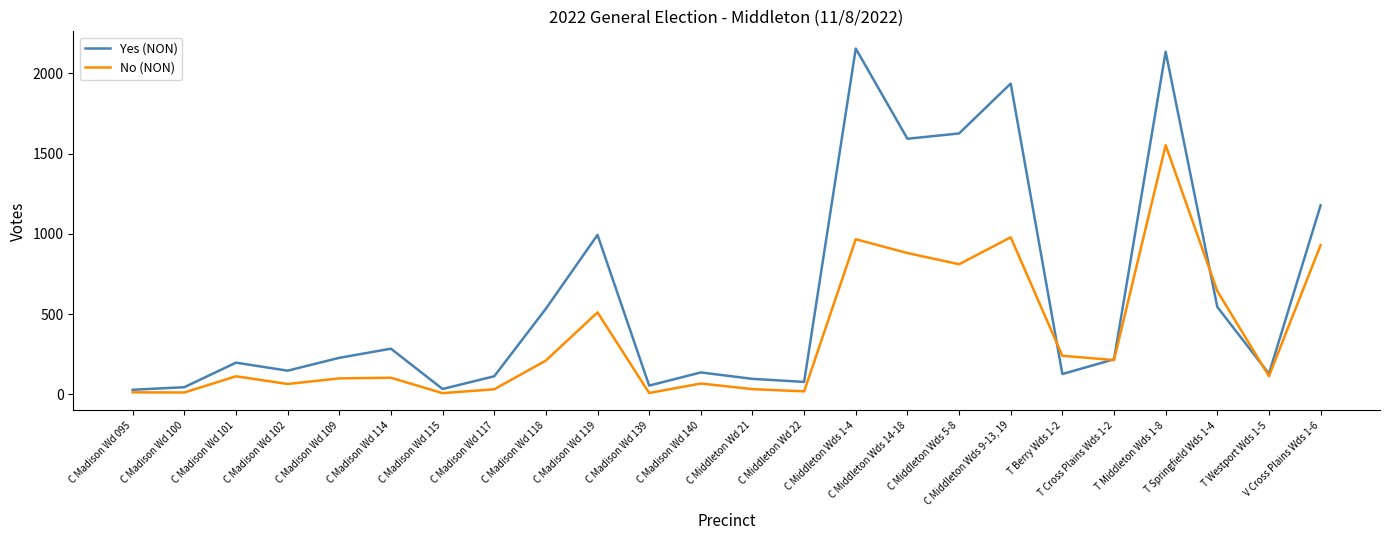

At how many categories does at least one series exceed 801?

7